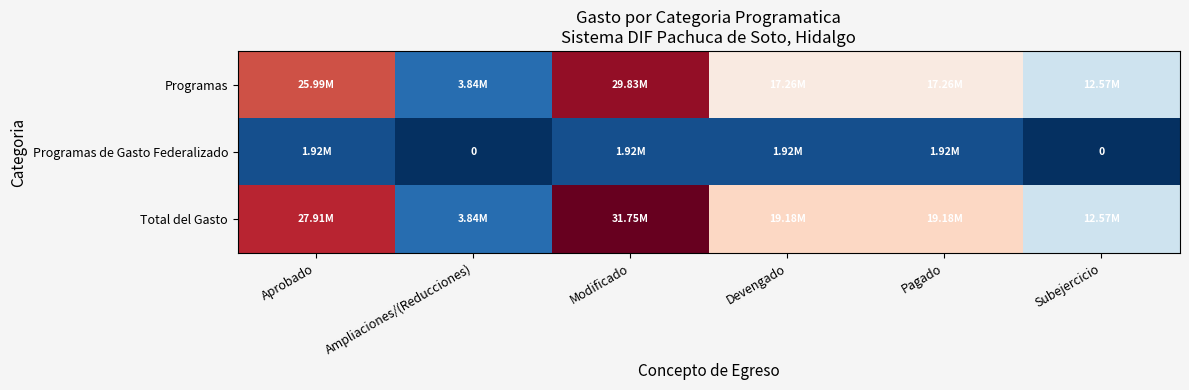

At which label is Programas closest to 16835802?

Devengado